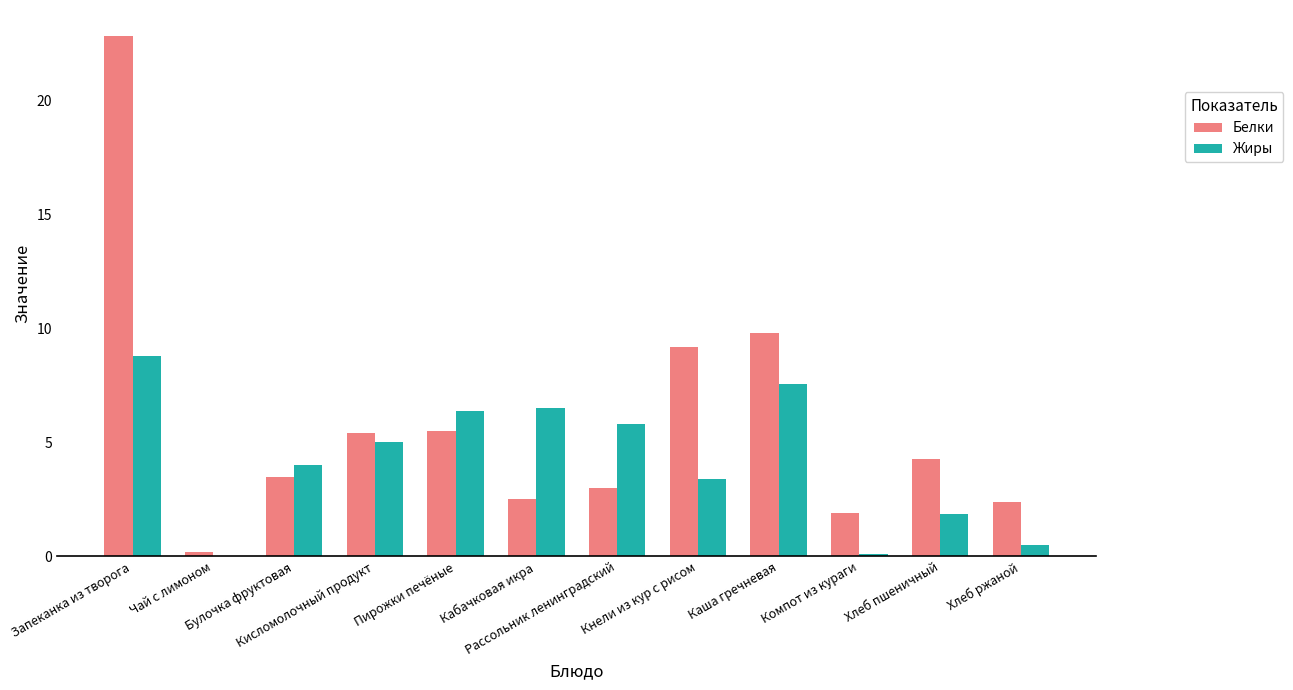

Which series has the largest total across all categories?

Белки